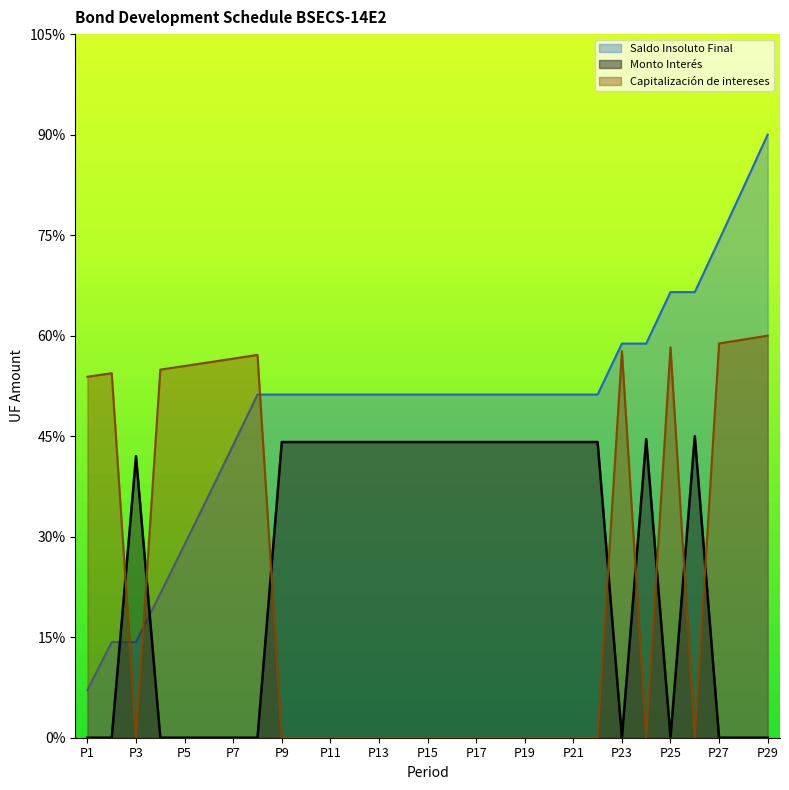

At P29, list the series in order from smallest to largest.

Monto Interés, Capitalización de intereses, Saldo Insoluto Final